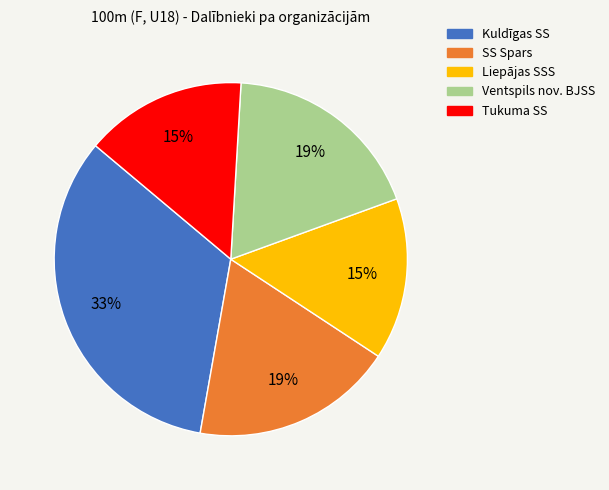

Is Tukuma SS the majority of the pie?

No